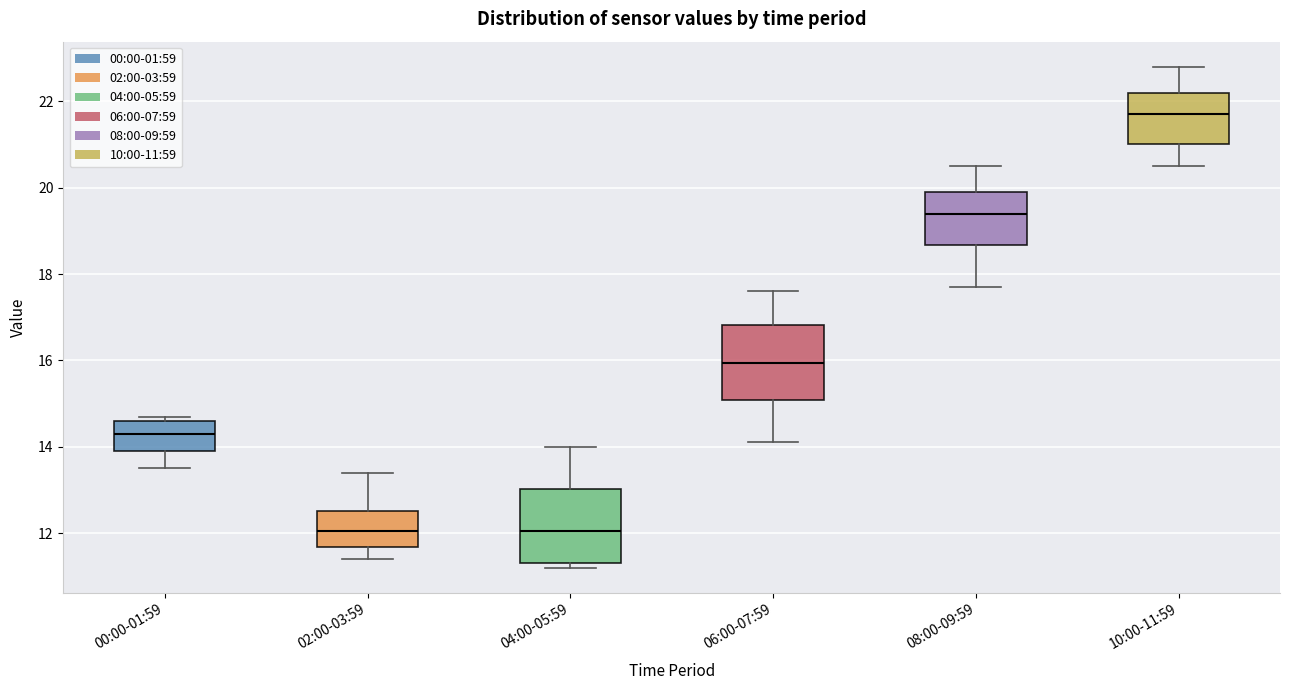

Where does the lower whisker of the box for 06:00-07:59 end on the y-axis? The values are not printed on the chart, so give them approximately, as read against the axis.

14.2